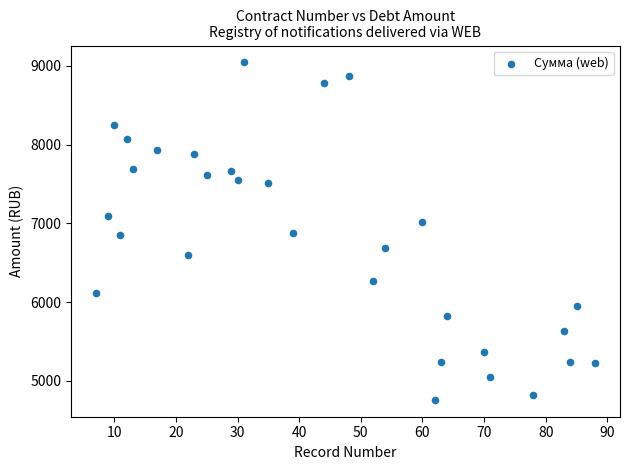

What is the range of X values (max minus min)?

81.0